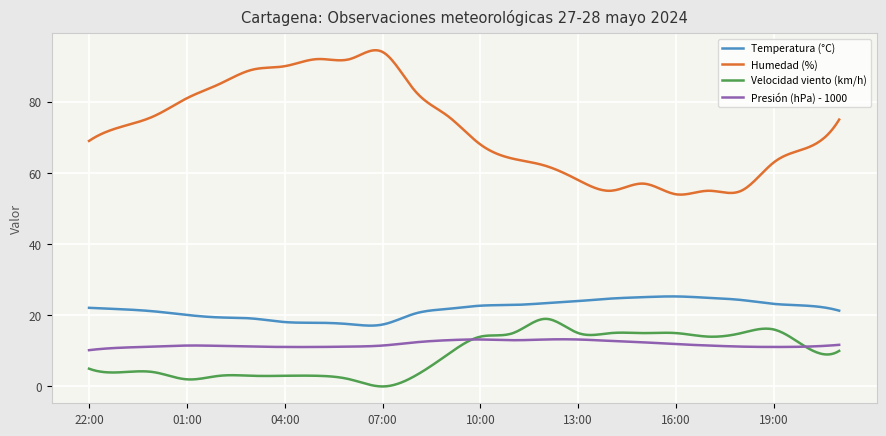

Which series has the largest range (max minus min)?

Humedad (%)